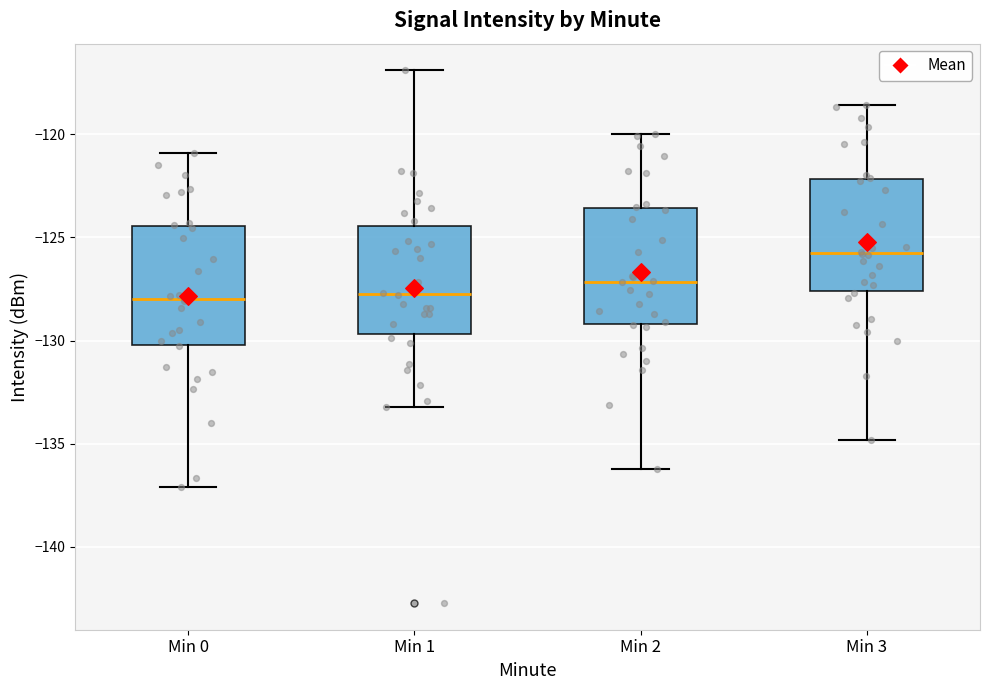

Reading left to right, transcribe this box plot: for each box, give where its median line is, the range the box spans, and where its two whiskers end, as read against the y-axis. The values are not printed on the chart, so give them approximately, as read against the axis.

Min 0: median -128.0, box -130.0 to -124.5, whiskers -137.0 to -121.0
Min 1: median -127.5, box -129.5 to -124.5, whiskers -133.0 to -117.0
Min 2: median -127.0, box -129.0 to -123.5, whiskers -136.0 to -120.0
Min 3: median -125.5, box -127.5 to -122.0, whiskers -135.0 to -118.5